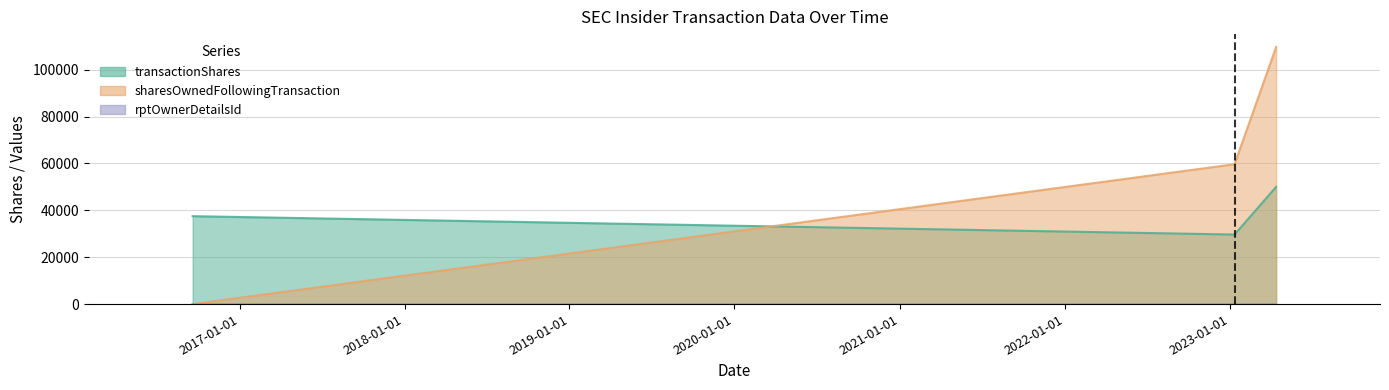

What is the label of the 2nd bar from the left?

2023-01-12